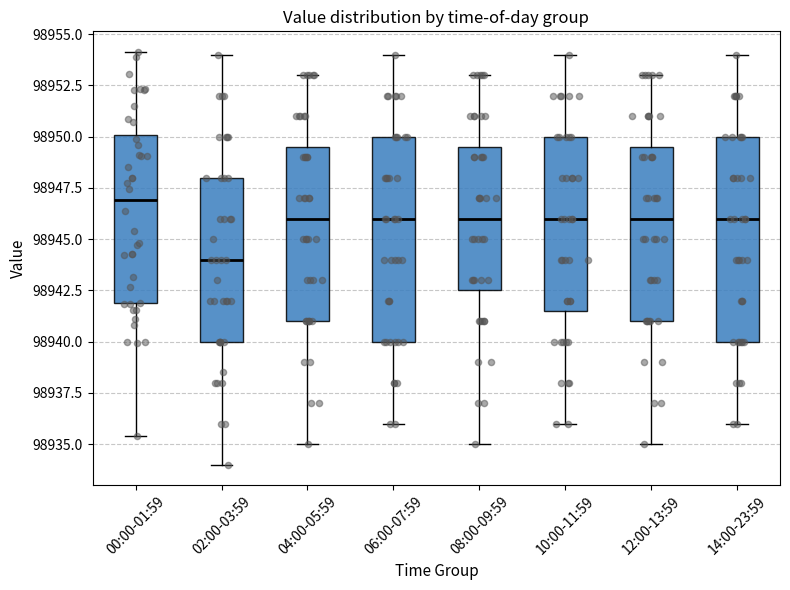

Which box's median line is the highest?

00:00-01:59